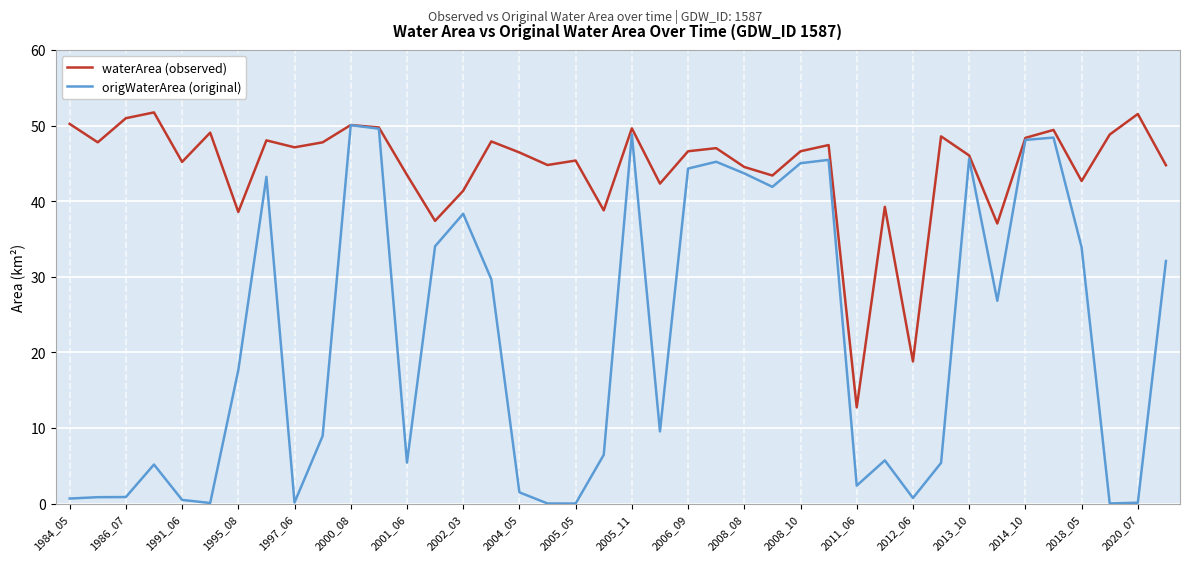

Rank the series by their average value, from highest to lowest.

waterArea (observed), origWaterArea (original)